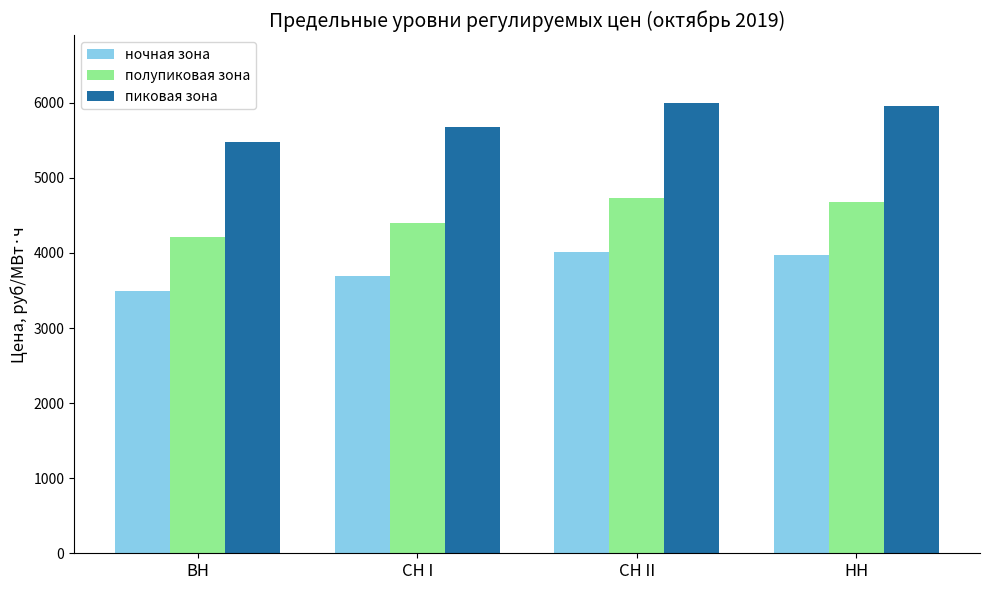

Which series has the largest total across all categories?

пиковая зона